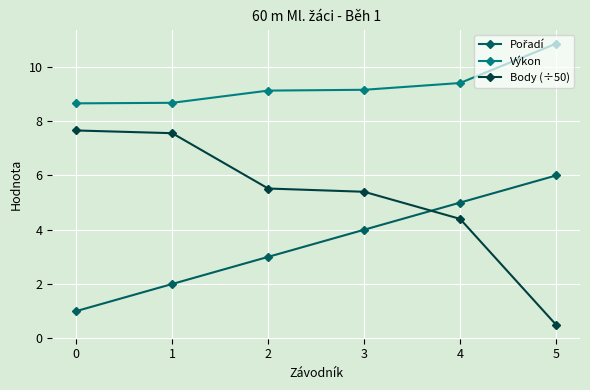

What is the greatest value displayed?

10.9